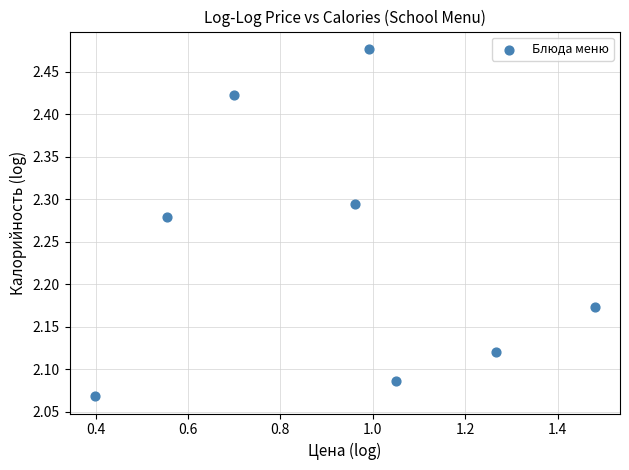

What is the range of Y values (max minus min)?

0.4